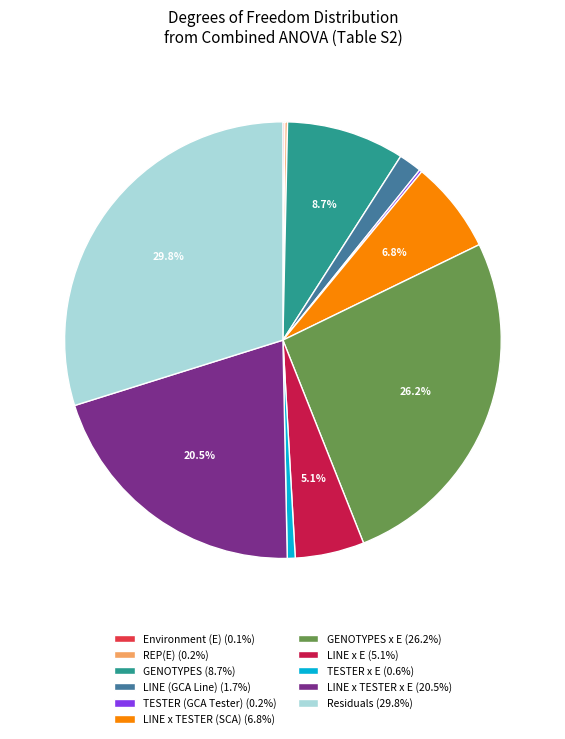

Does any single category account for the majority?

No